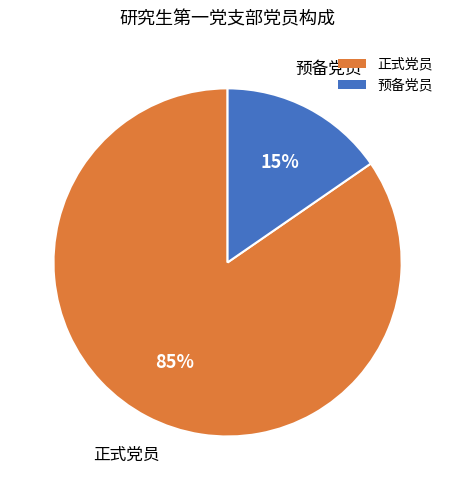

Which category has the biggest portion of the pie?

正式党员